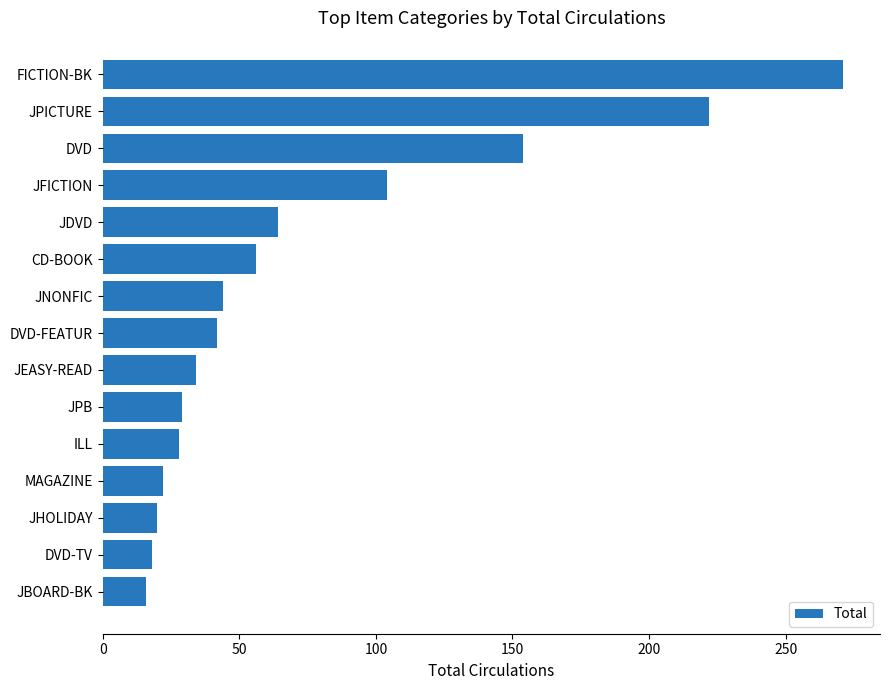

At which label is the value closest to 143?

DVD